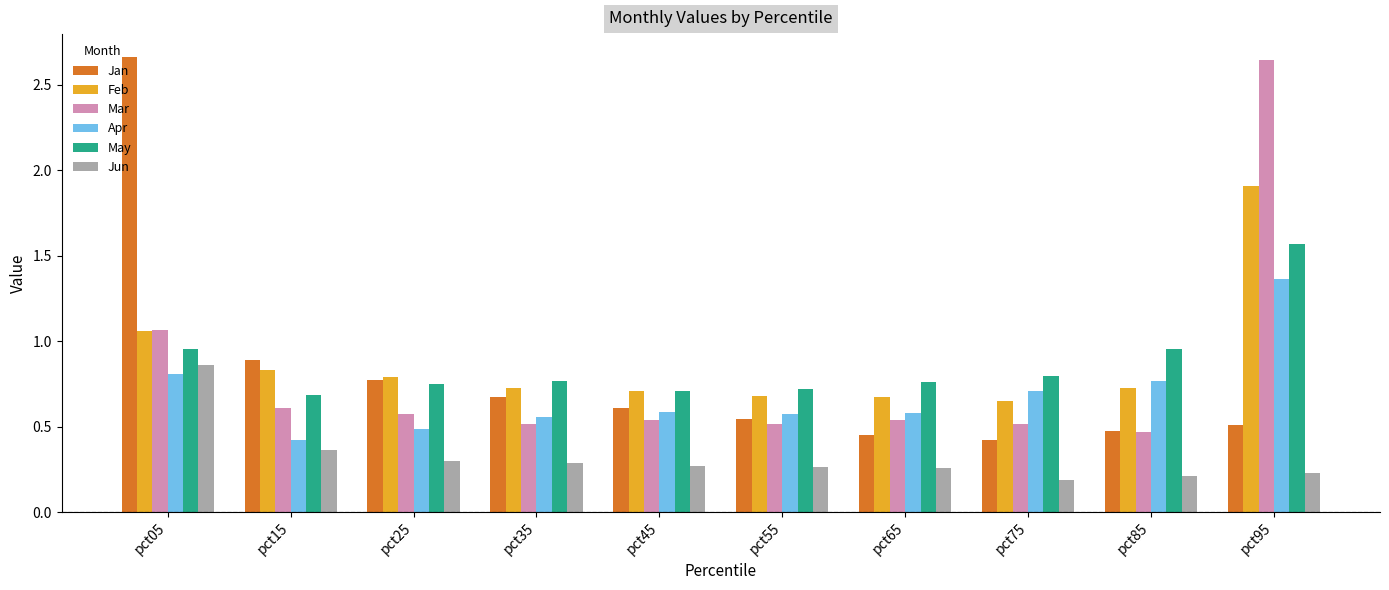

Count the number of categories in the chart.

10